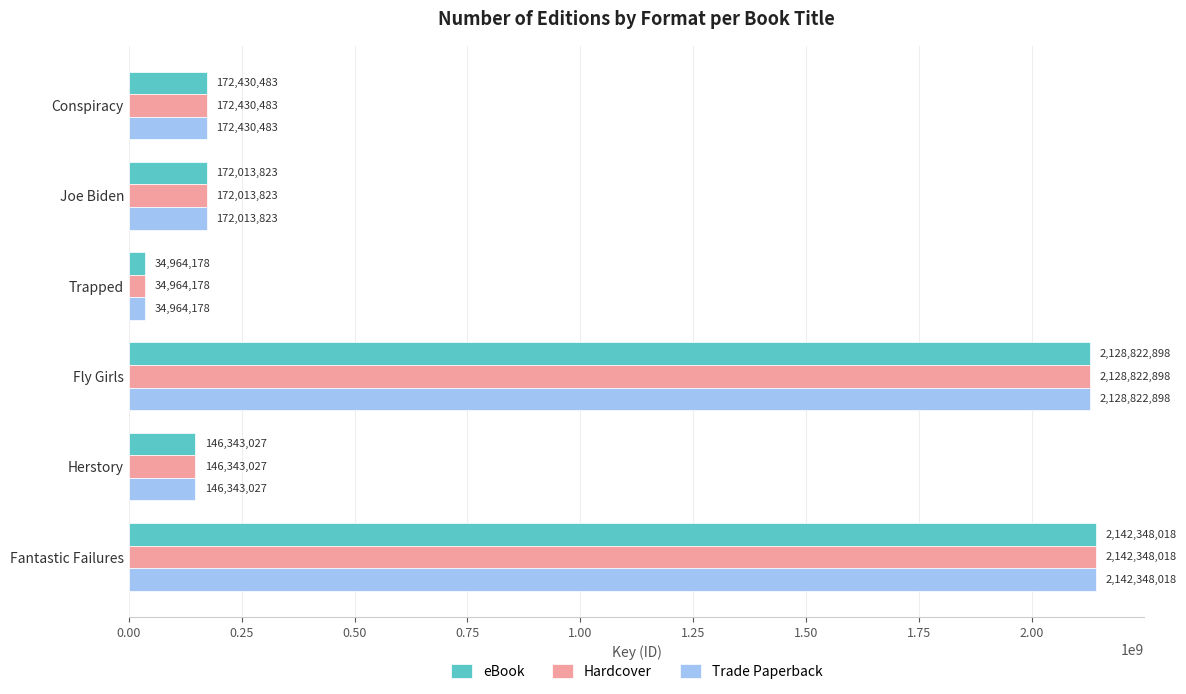

Rank the categories by eBook value from highest to lowest.

Fantastic Failures, Fly Girls, Conspiracy, Joe Biden, Herstory, Trapped